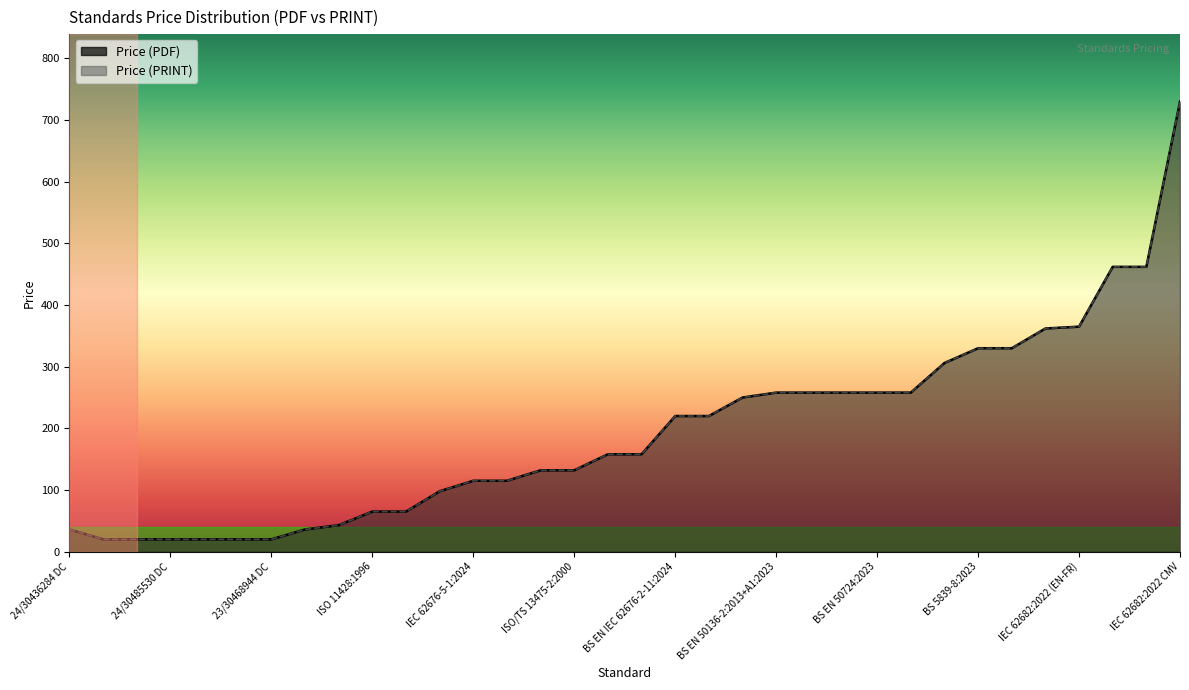

What is the maximum value shown in the chart?

730